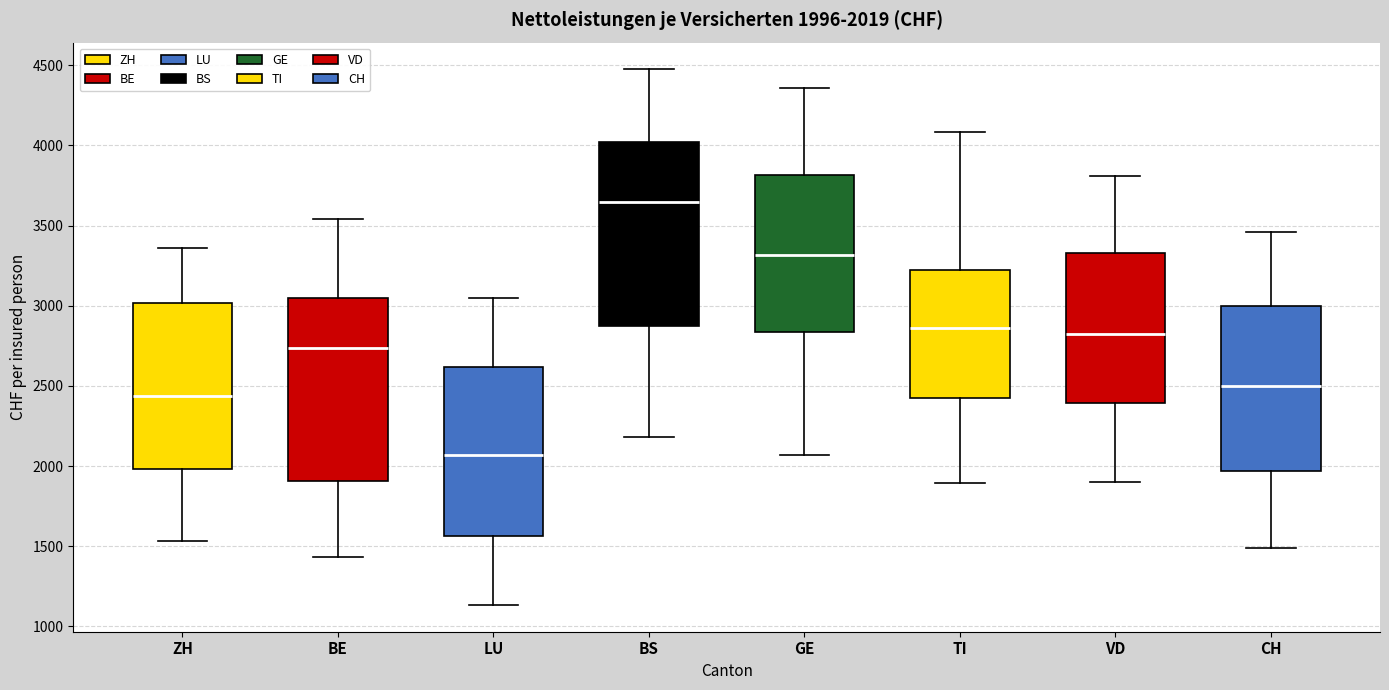

Which box's median line is the lowest?

LU